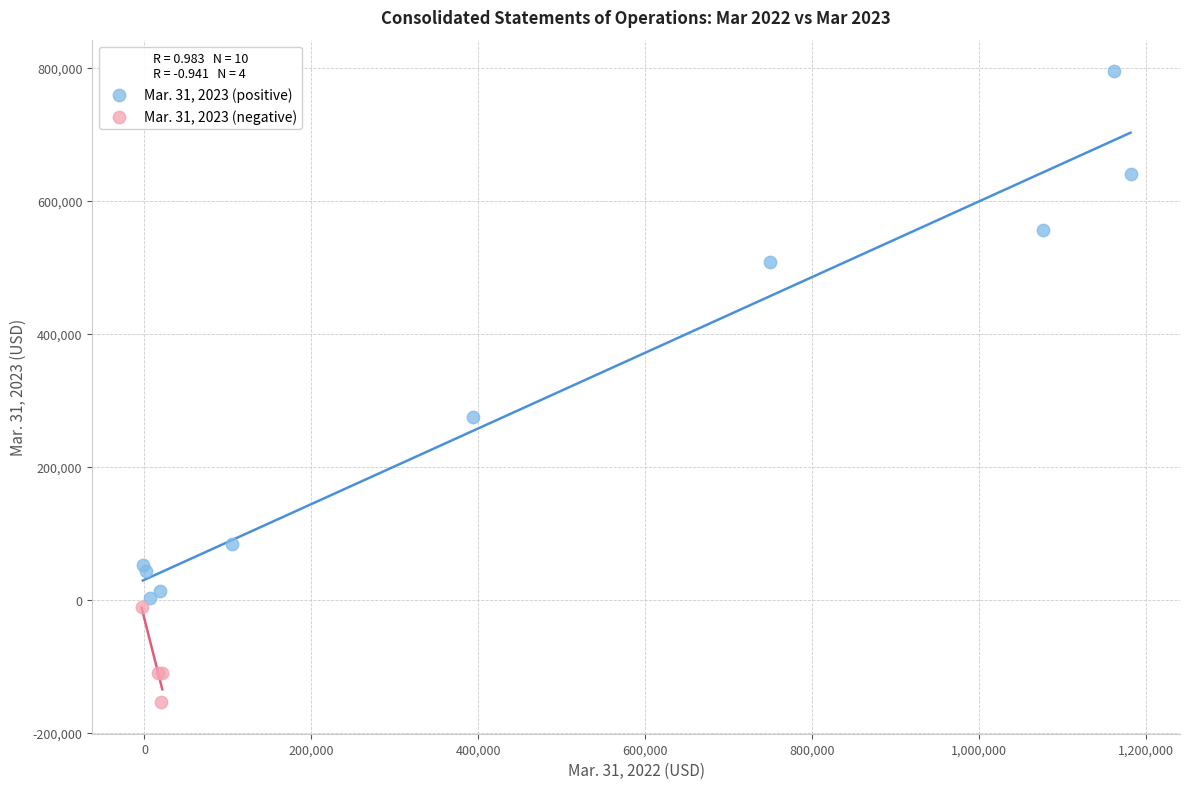

Which series reaches the minimum Y coordinate?

Mar. 31, 2023 (negative)